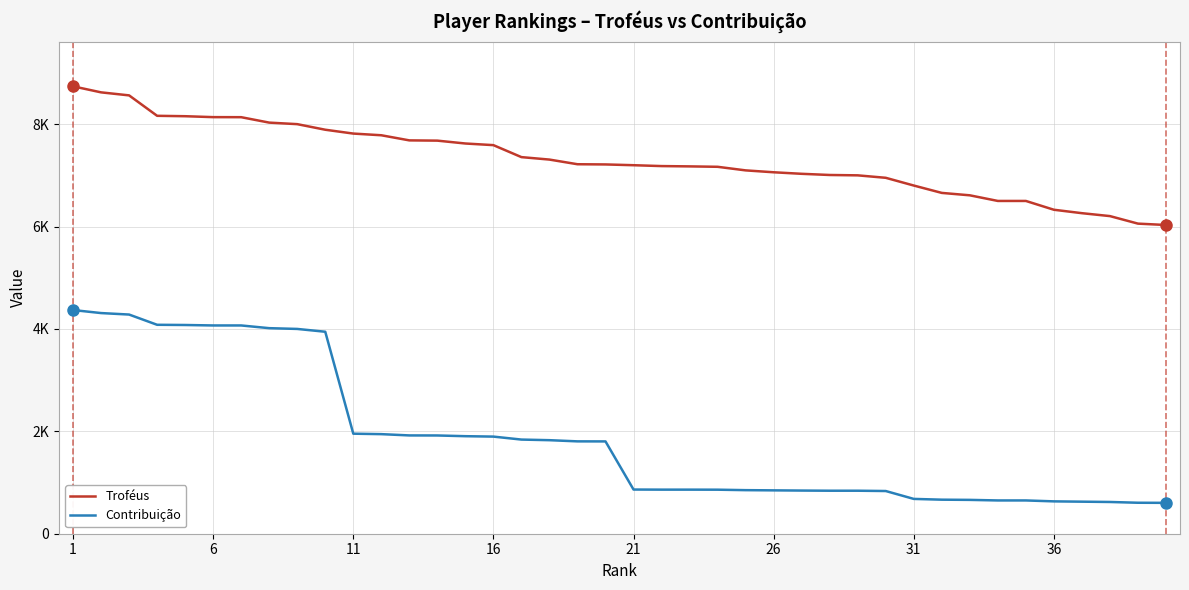

What are all the series names shown in the legend?

Troféus, Contribuição